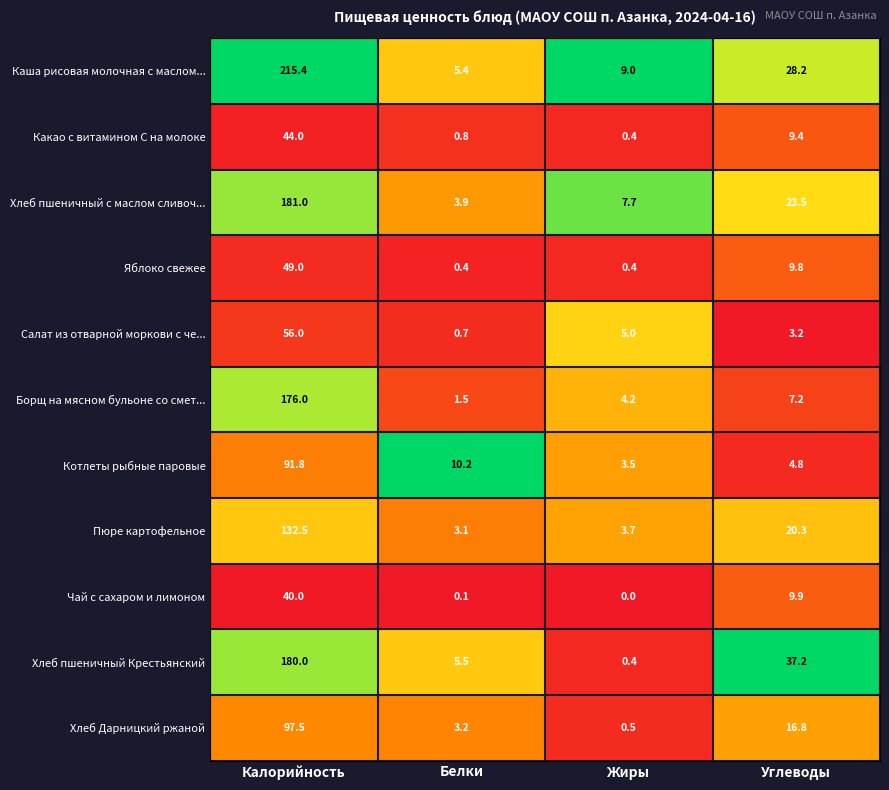

At how many categories does at least one series exceed 0?

4